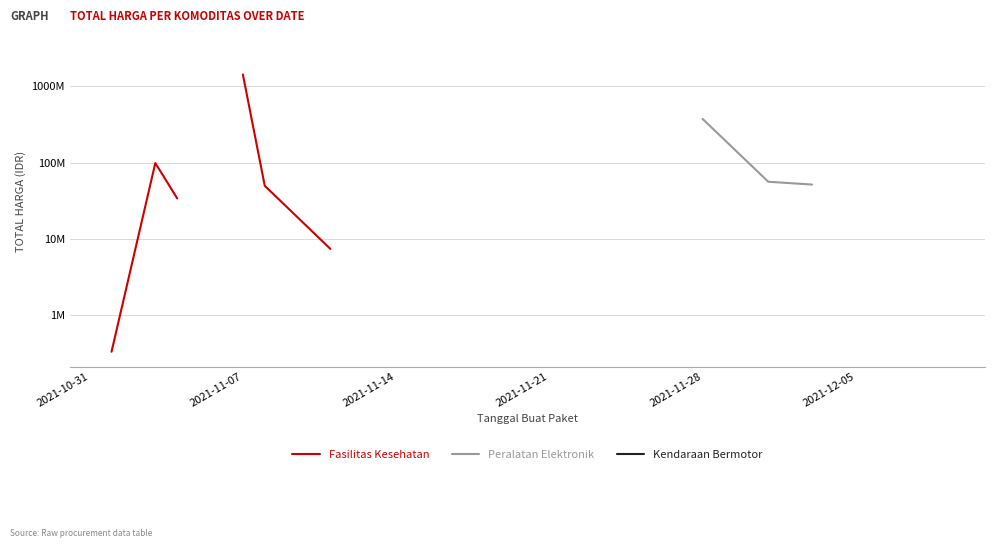

The value of Fasilitas Kesehatan at 2021-12-05 is 12365619.3. True or false?

False